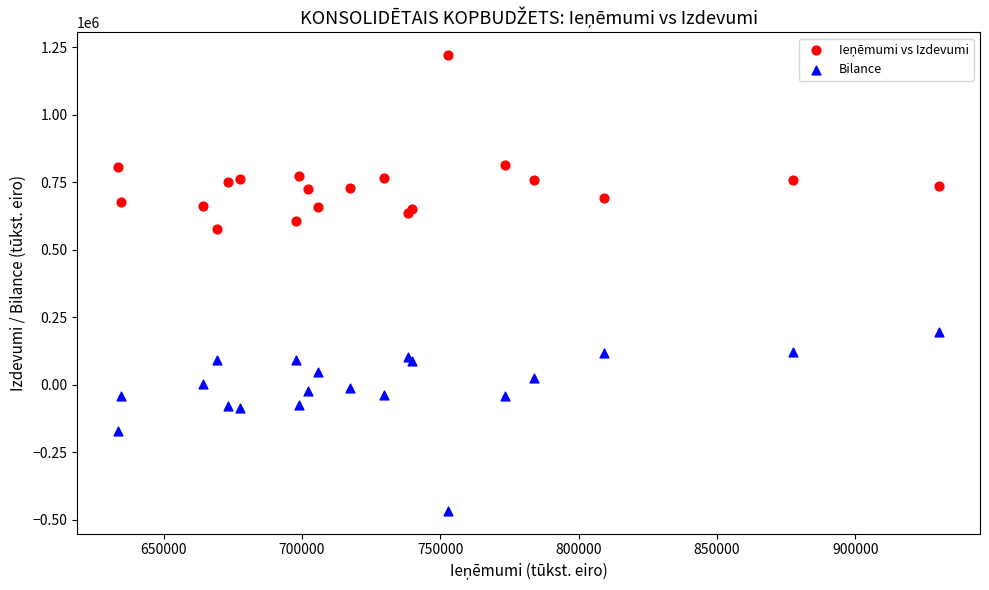

Which series reaches the minimum Y coordinate?

Bilance